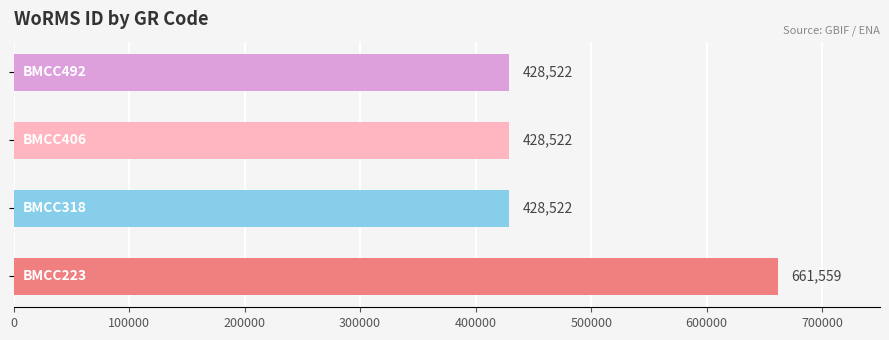

Count the number of data series in this chart.

1